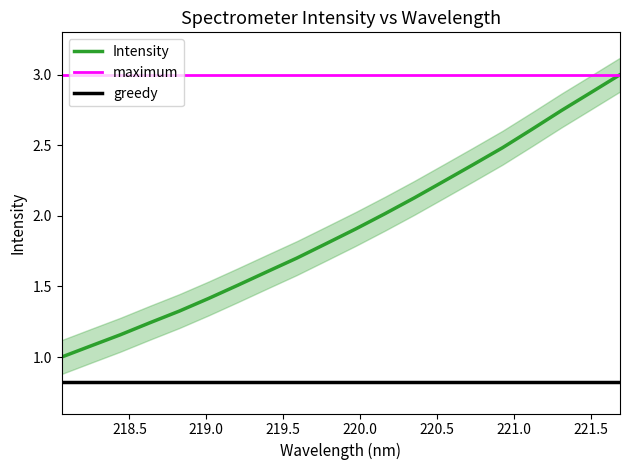

How many distinct data groups are displayed?

3